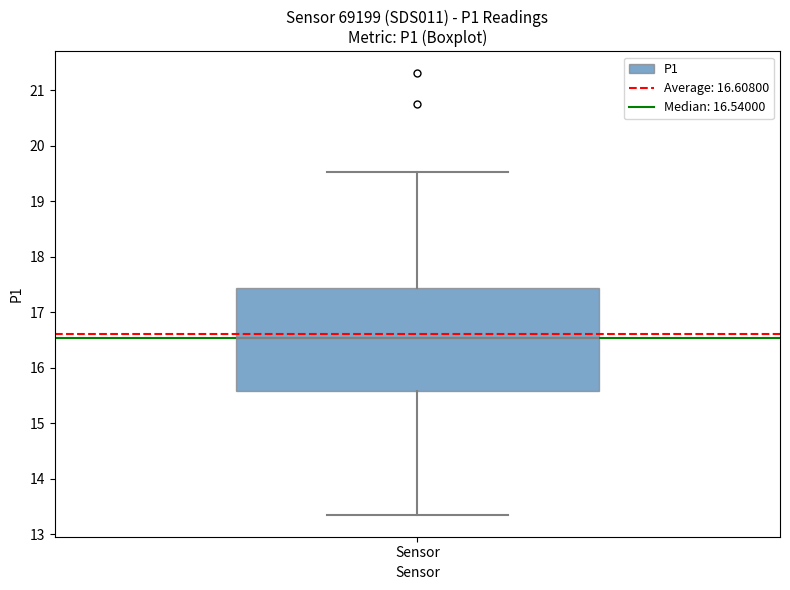

Transcribe this box plot: give where the median line is, the range the box spans, and where the two whiskers end, as read against the y-axis. The values are not printed on the chart, so give them approximately, as read against the axis.

median 16.5, box 15.6 to 17.4, whiskers 13.4 to 19.5